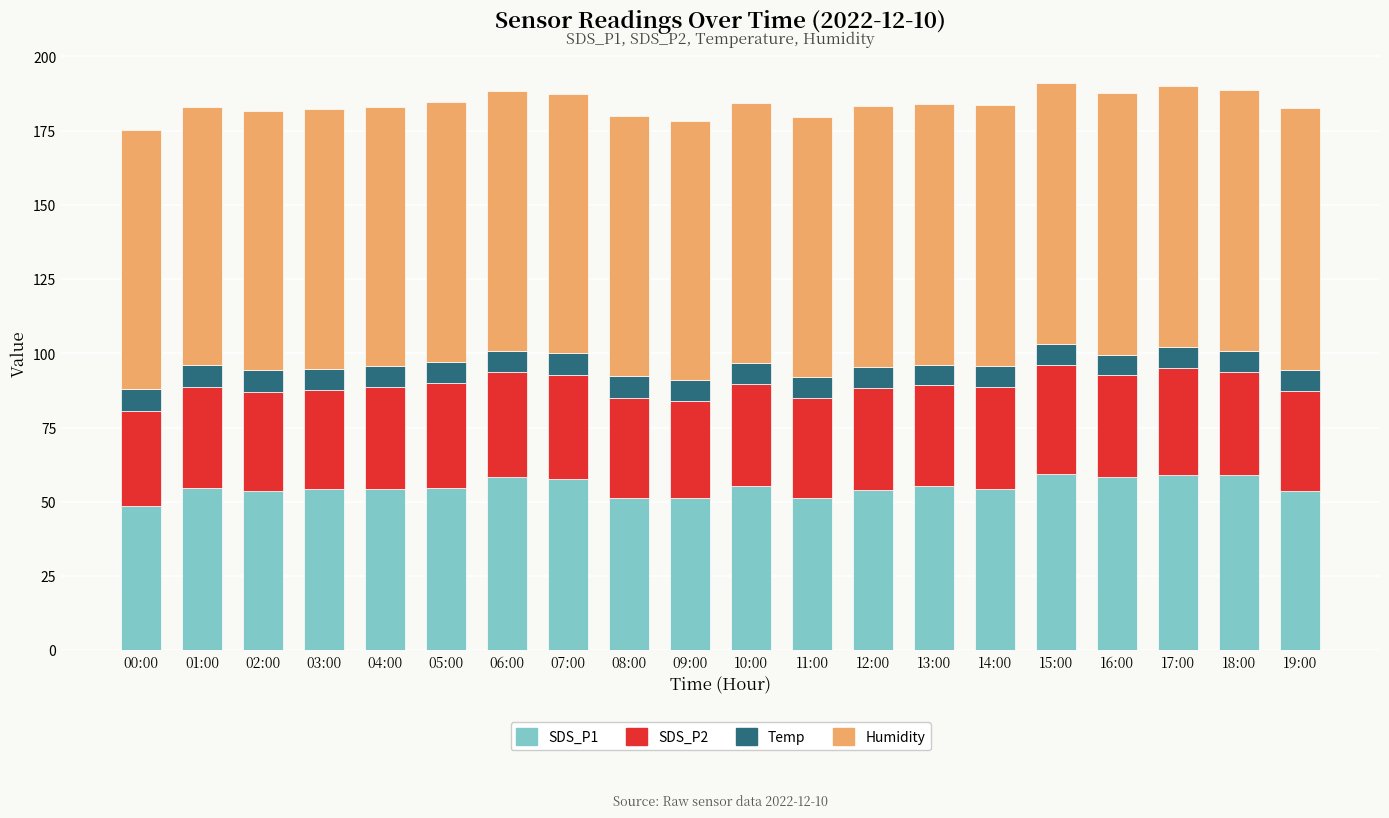

What is the sum of the SDS_P1 values at 01:00 and 04:00?

109.0